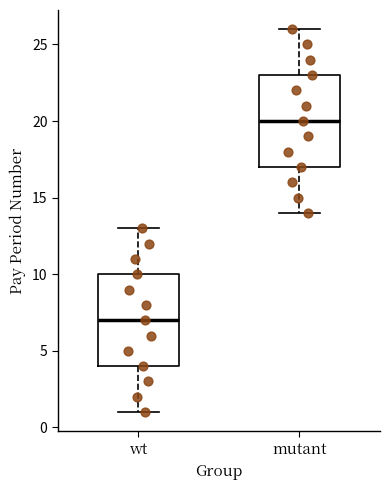

Which box has the highest median line?

mutant